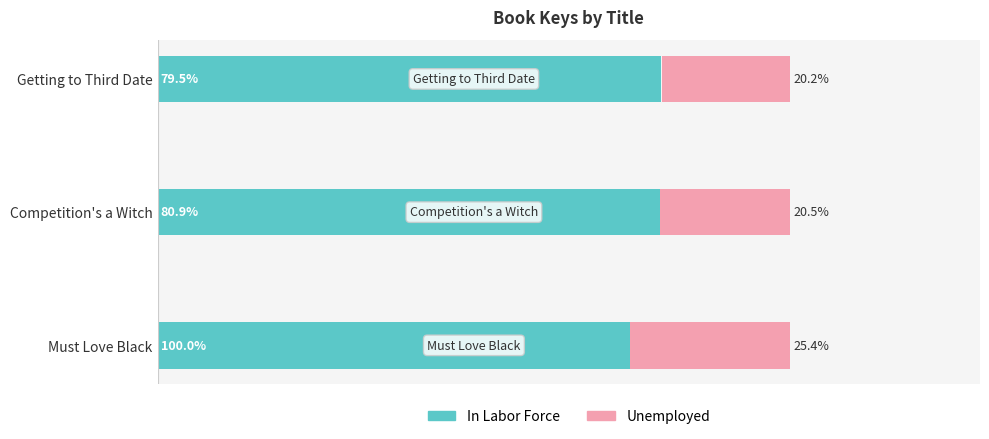

What is the sum of all In Labor Force values?

260.4